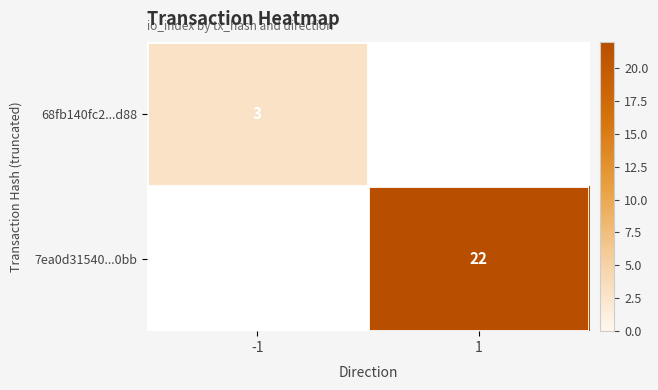

The value of 7ea0d31540...0bb at 1 is 22. True or false?

True